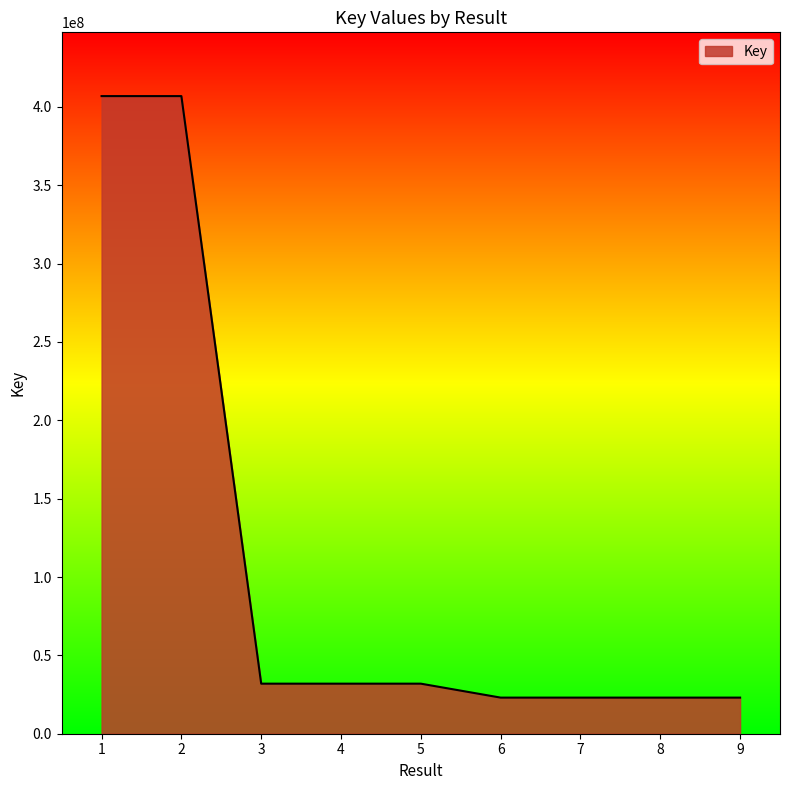

Approximately how many times larger is the value at 4 compared to 5?

1.0